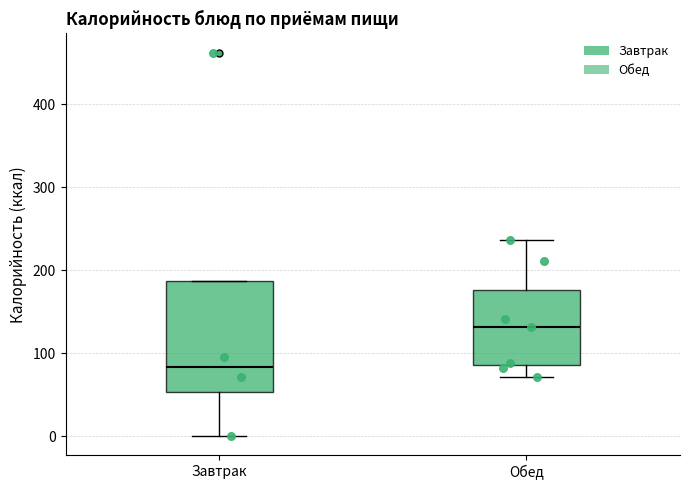

Where does the median line of the box for Завтрак sit on the y-axis? The values are not printed on the chart, so give them approximately, as read against the axis.

80